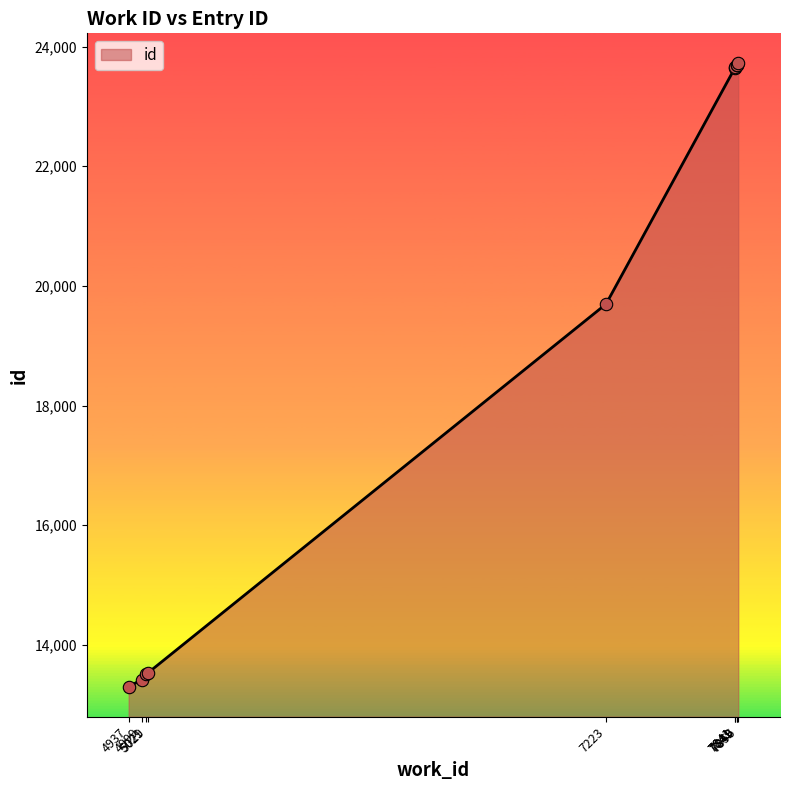

What is the change in value from 5021 to 7841?

+10154